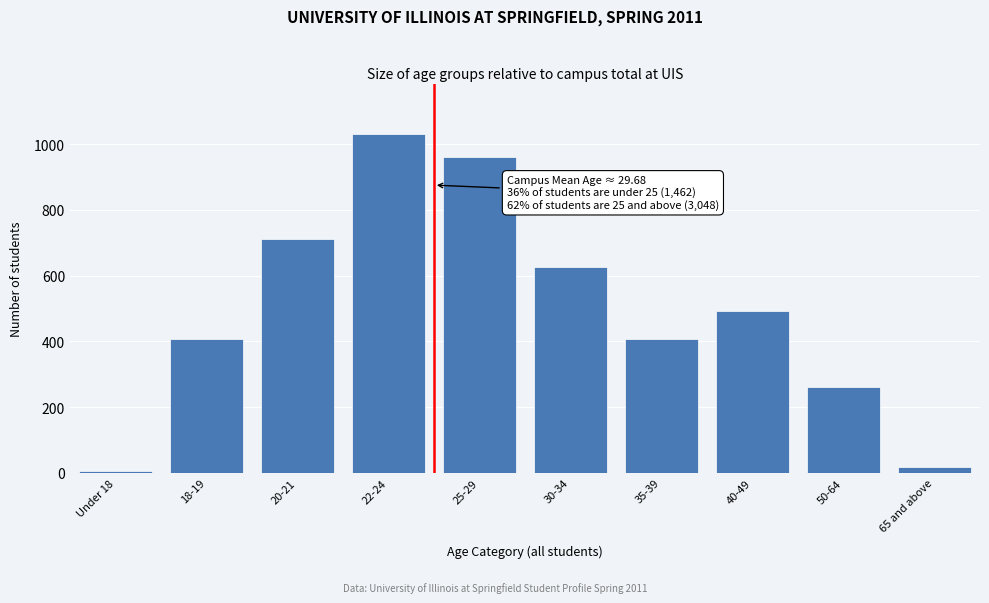

What is the change in value from 18-19 to 50-64?

-146